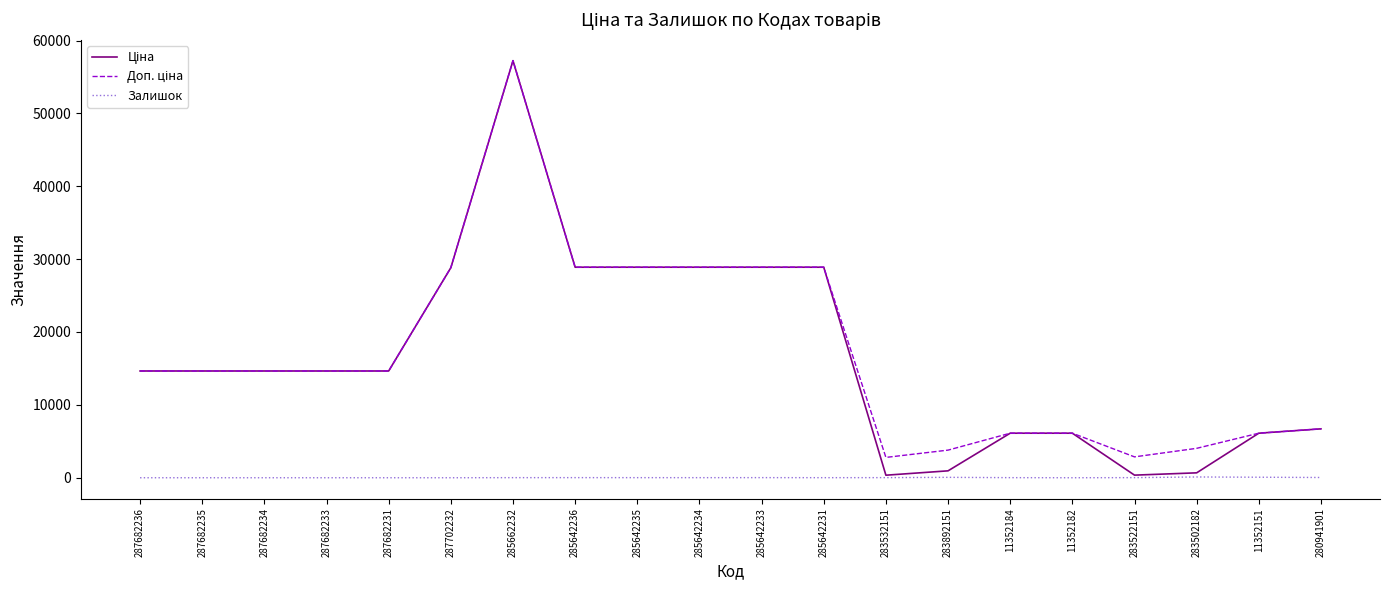

What is the spread (max minus min) of values at 287682234?

14649.6